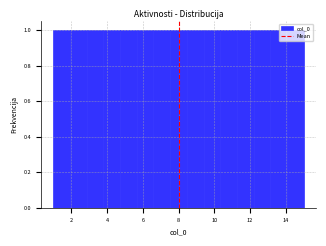

Reading left to right, list every bar in this chart as the range it spans on the x-axis followed by its height. Neither the bar edges nor the heights are printed on the chart, so give them approximately, as read against the axes.

1.0 to 2.0: 1
2.0 to 2.8: 1
2.8 to 3.8: 1
3.8 to 4.8: 1
4.8 to 5.6: 1
5.6 to 6.6: 1
6.6 to 7.6: 1
7.6 to 8.4: 1
8.4 to 9.4: 1
9.4 to 10.4: 1
10.4 to 11.2: 1
11.2 to 12.2: 1
12.2 to 13.2: 1
13.2 to 14.0: 1
14.0 to 15.0: 1